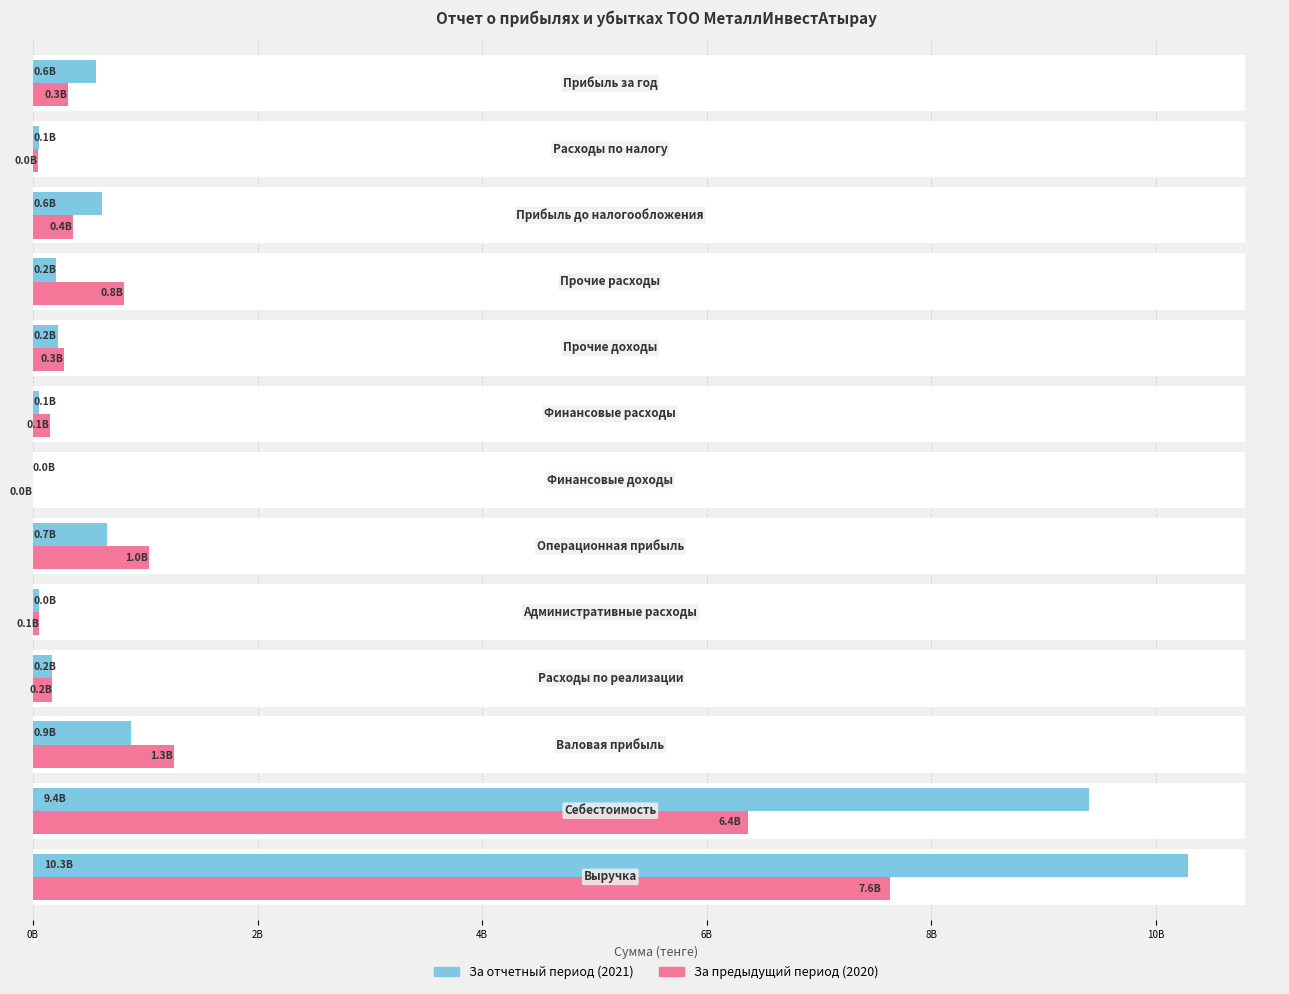

Are the bars horizontal?

Yes